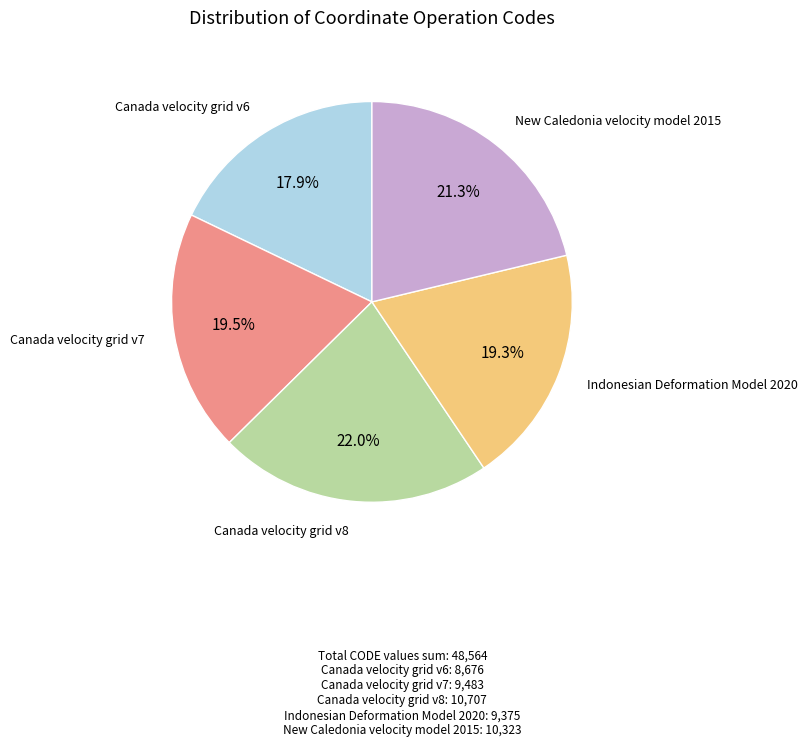

Approximately how many times larger is the value at Canada velocity grid v7 compared to Canada velocity grid v8?

0.9